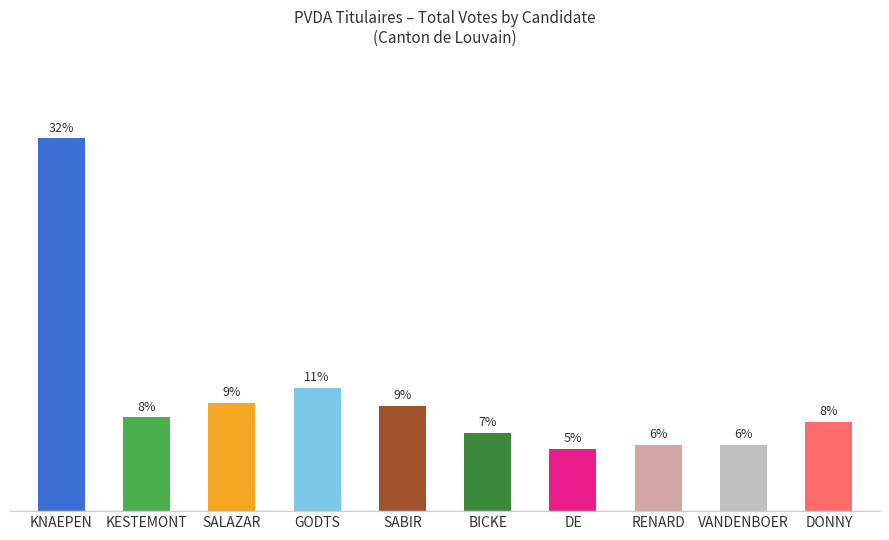

Count the number of data series in this chart.

1